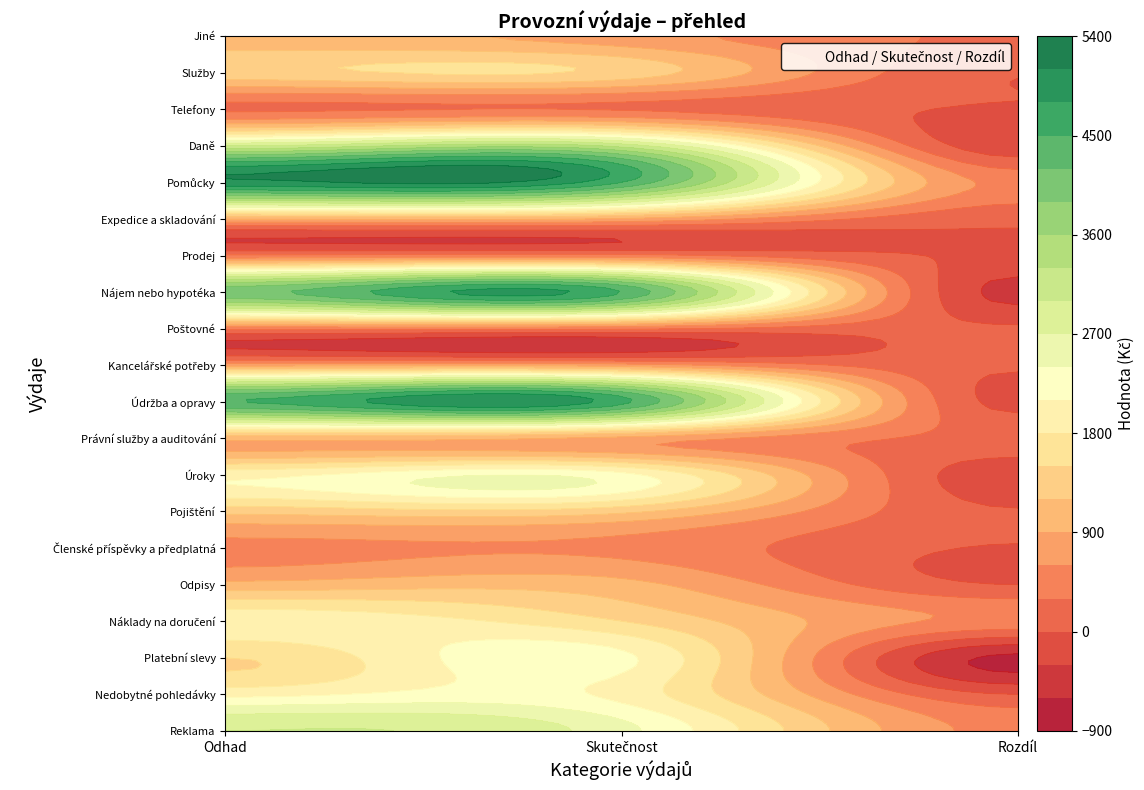

What is the difference between the maximum and minimum values in the Telefony series?

310